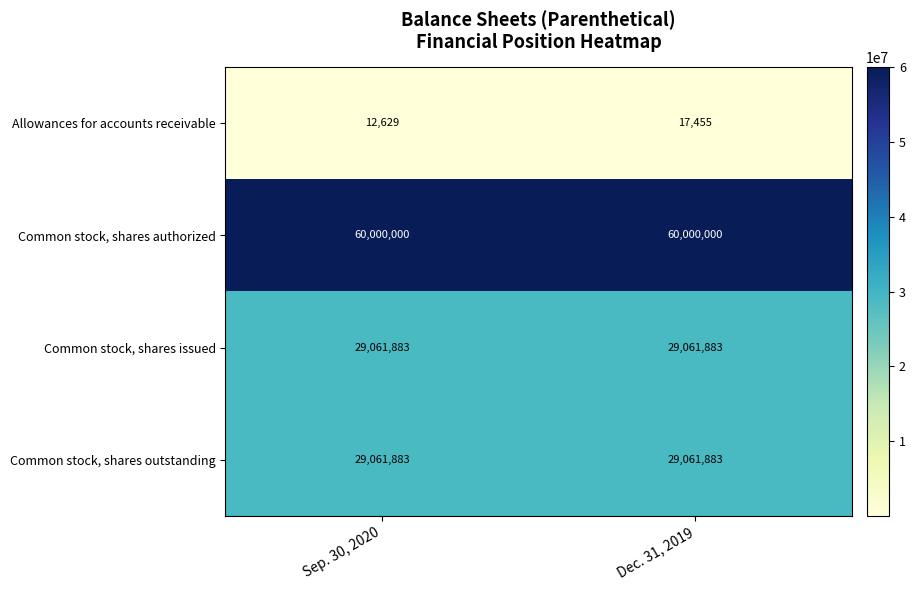

What is the sum of all Common stock, shares authorized values?

120000000